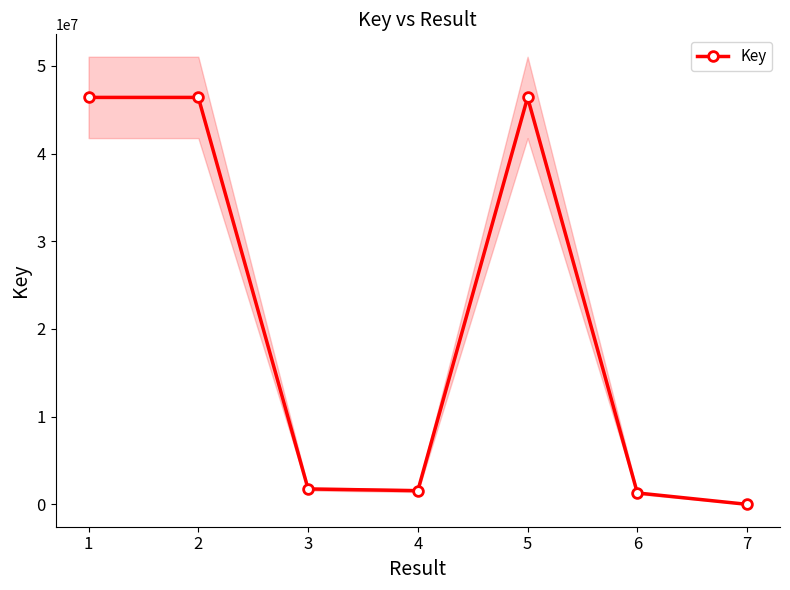

What is the difference between the values at 5 and 3?

44646898